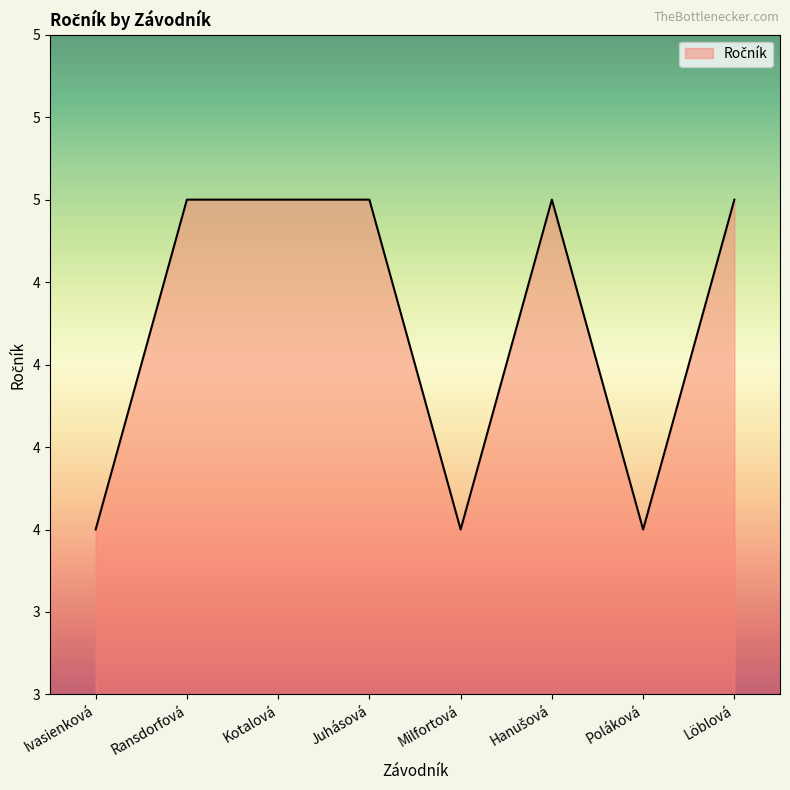

True or false: there are more than 0 points higher than both neighbors.

True